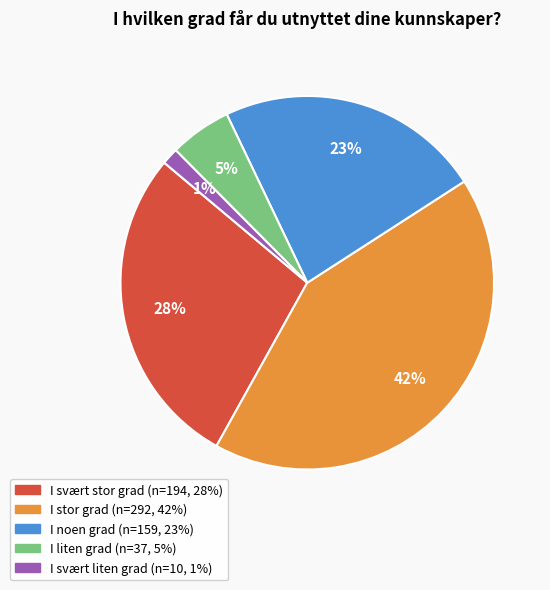

Is it true that I noen grad is 13% of the pie?

False